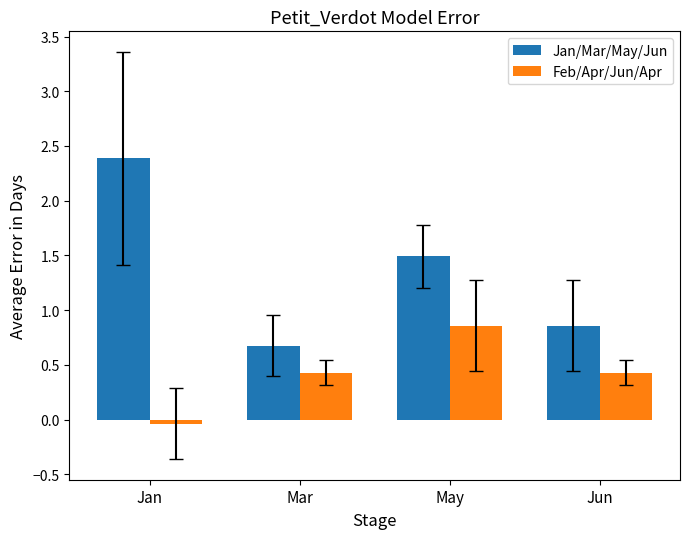

What is the maximum value shown in the chart?

2.4